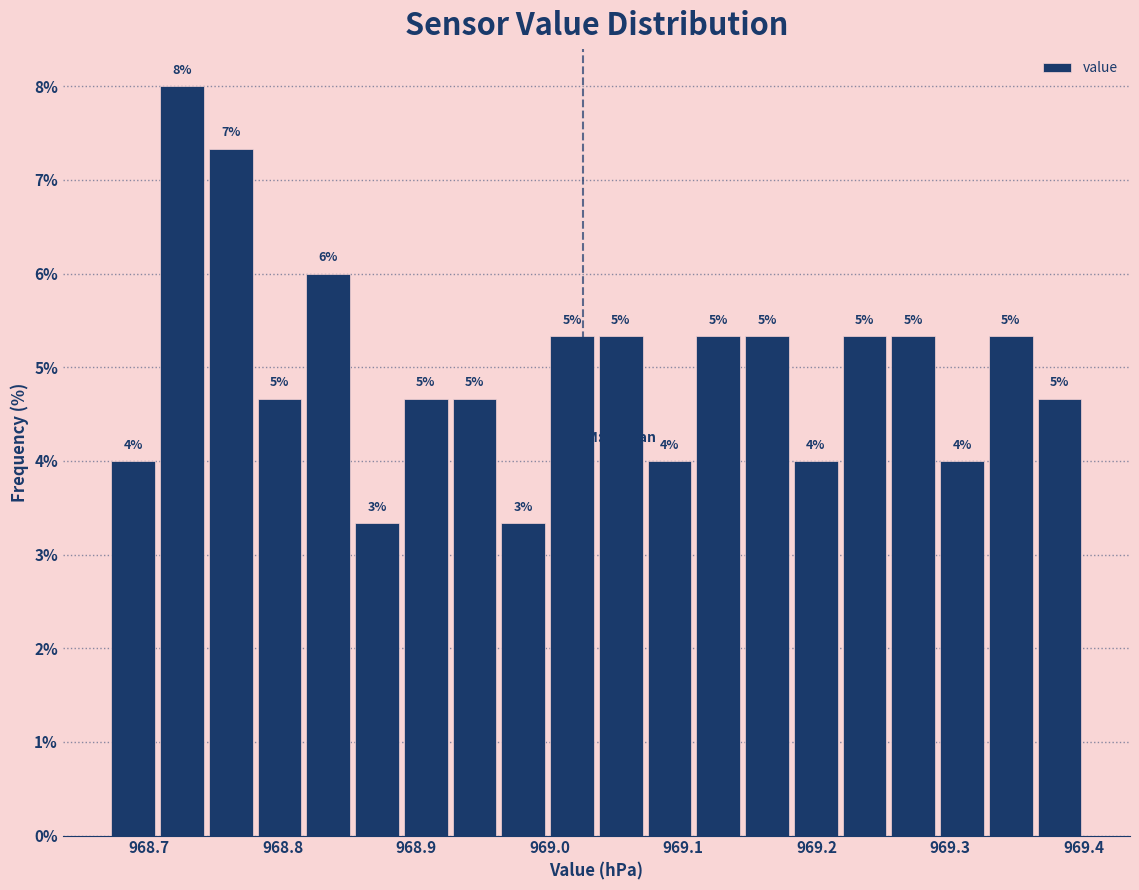

Read against the x-axis, roughly where is the centre of the tallest bar?

968.72